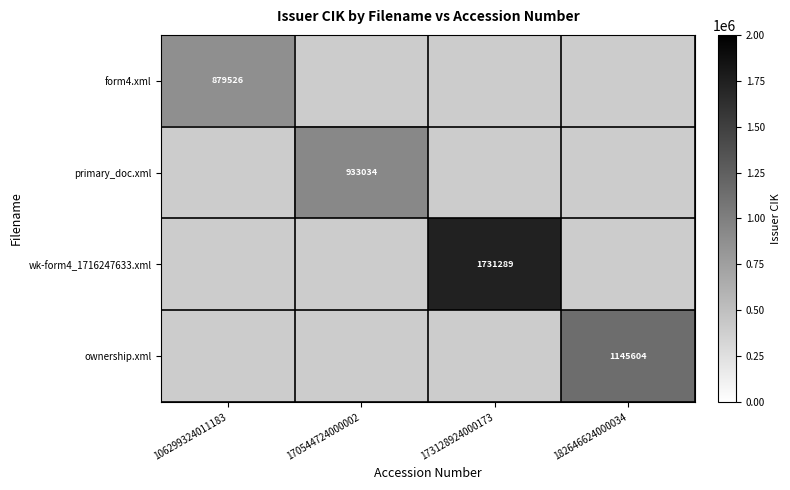

Is it true that primary_doc.xml equals 1540891 at 170544724000002?

False